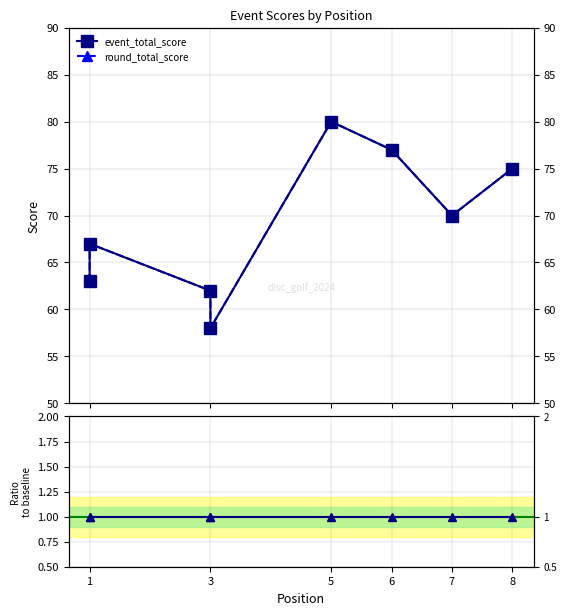

What is the highest value of the ratio event/round series?

1